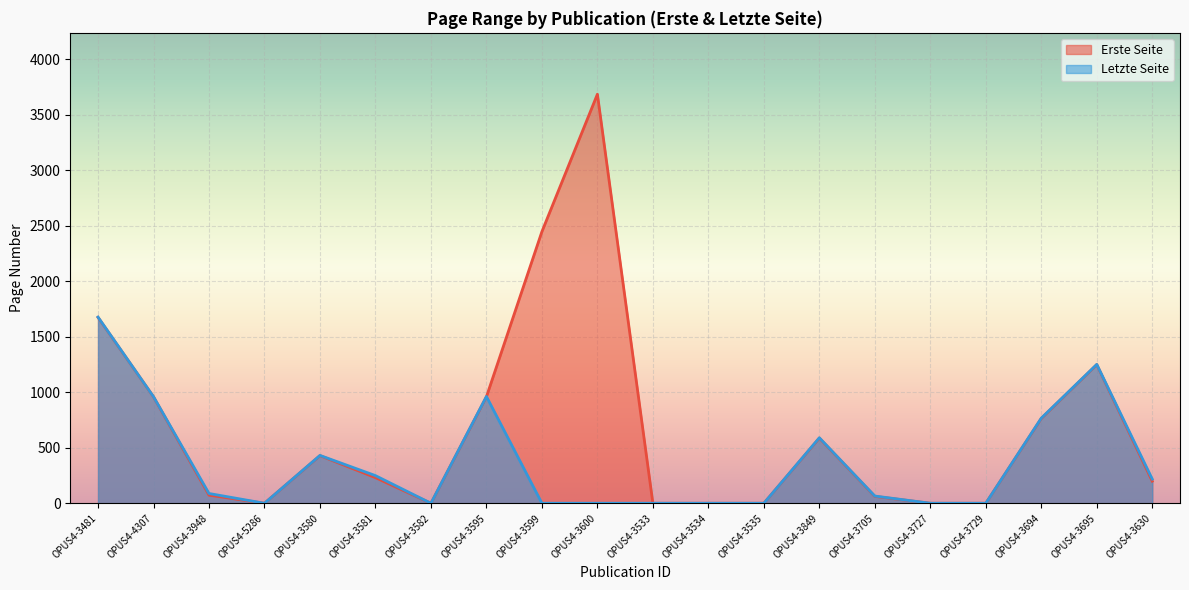

Which has a higher value, OPUS4-3600 or OPUS4-3535?

OPUS4-3600